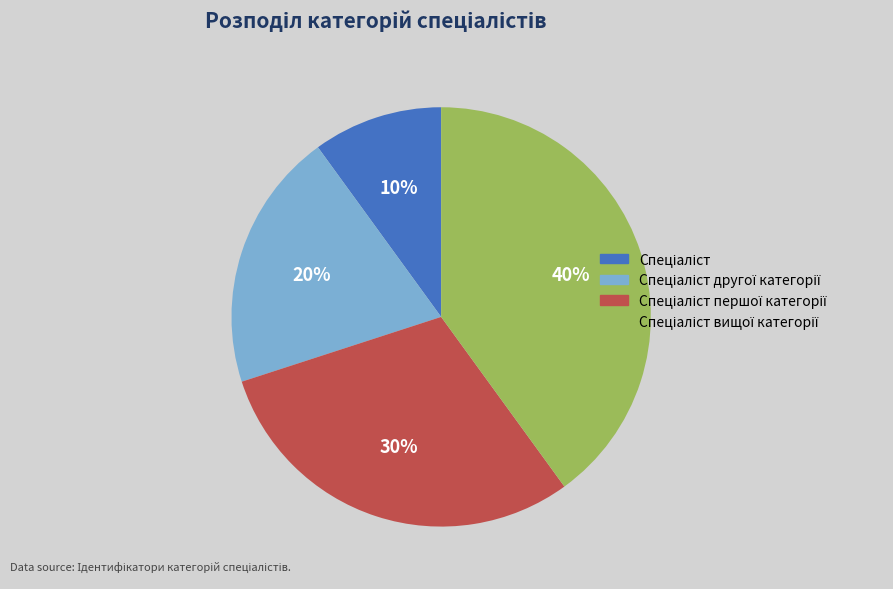

Count the number of slices in the pie.

4